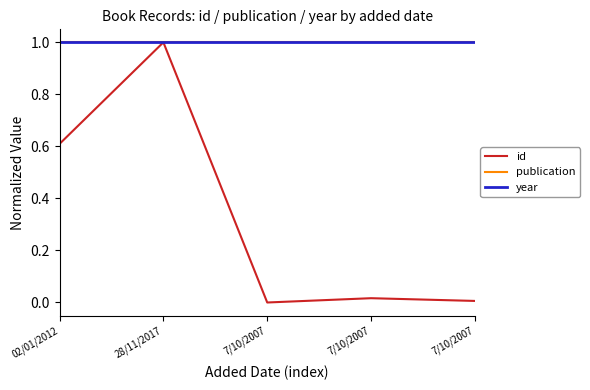

Between 7/10/2007 and 02/01/2012, which is larger?

02/01/2012